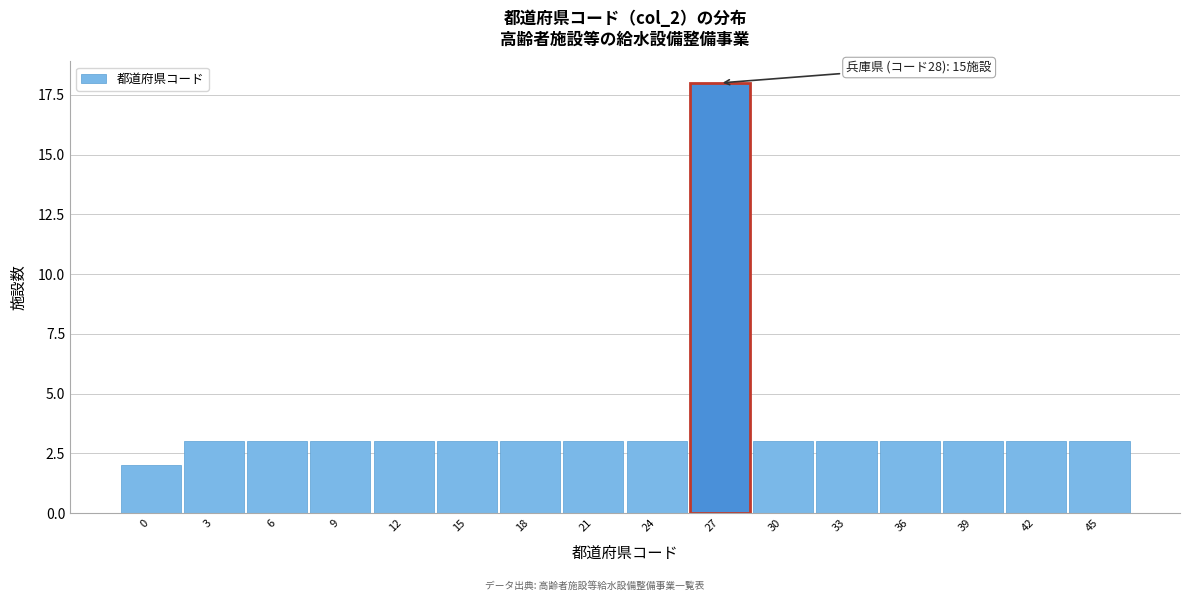

Reading right to left, list all the values displayed in this chart.

45=3	42=3	39=3	36=3	33=3	30=3	27=18	24=3	21=3	18=3	15=3	12=3	9=3	6=3	3=3	0=2